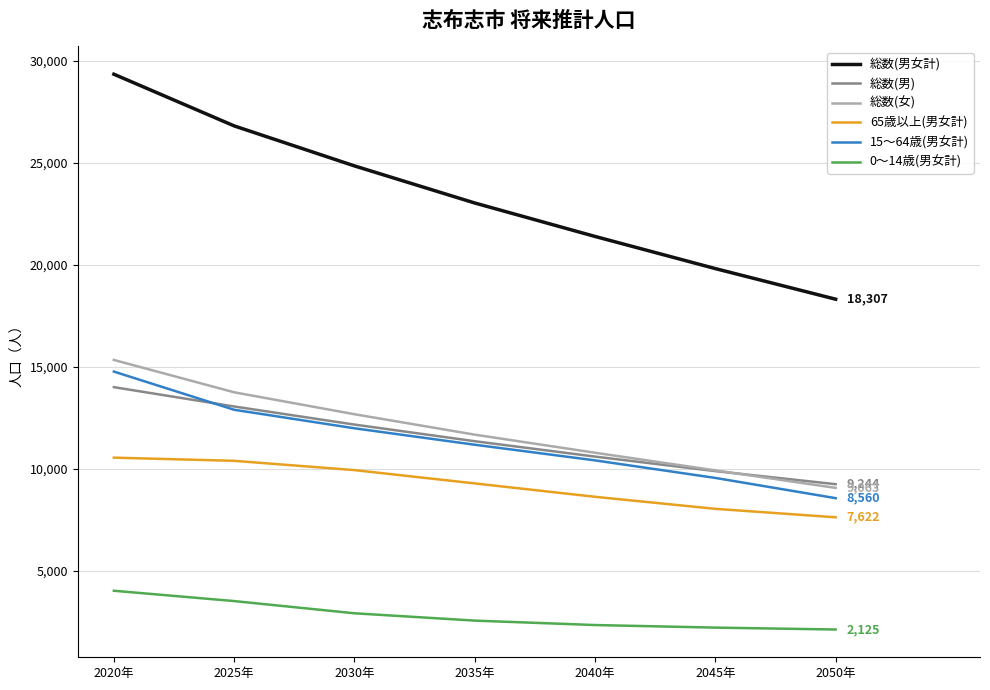

True or false: 総数(男女計) and 65歳以上(男女計) intersect in this chart.

False